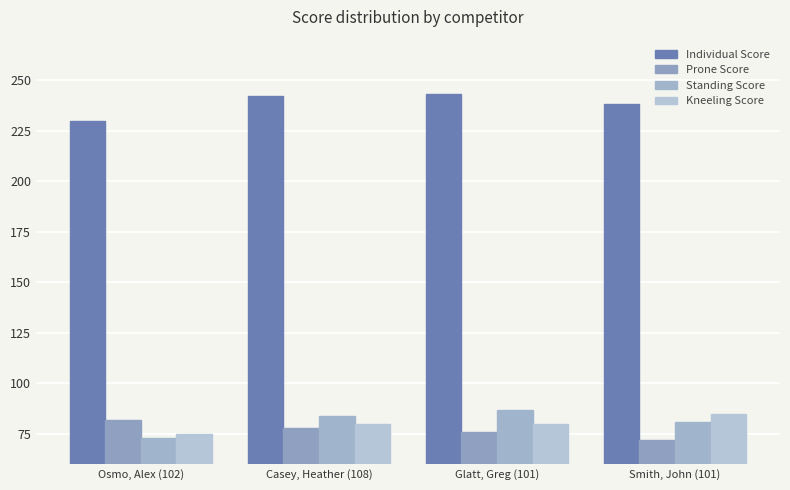

Reading left to right, what are all the values shown in this chart?

Individual Score: 230	242	243	238
Prone Score: 82	78	76	72
Standing Score: 73	84	87	81
Kneeling Score: 75	80	80	85